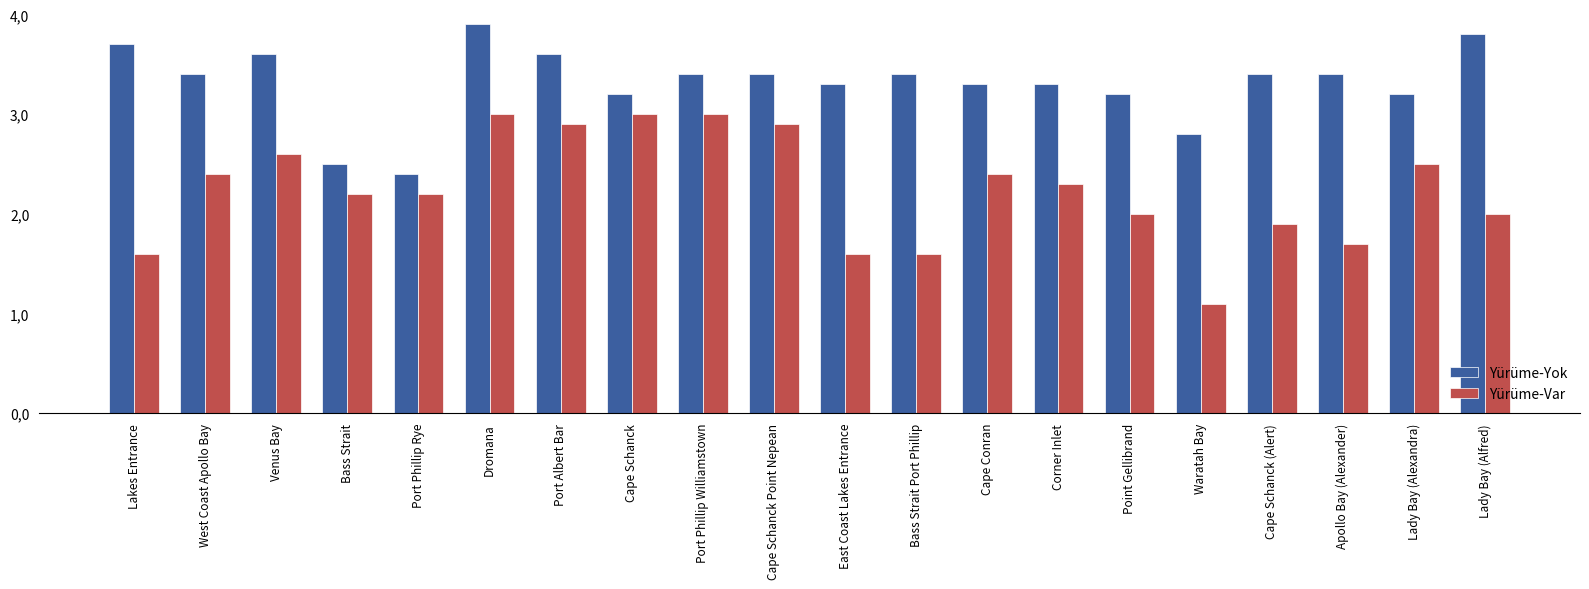

What are all the series names shown in the legend?

Yürüme-Yok, Yürüme-Var